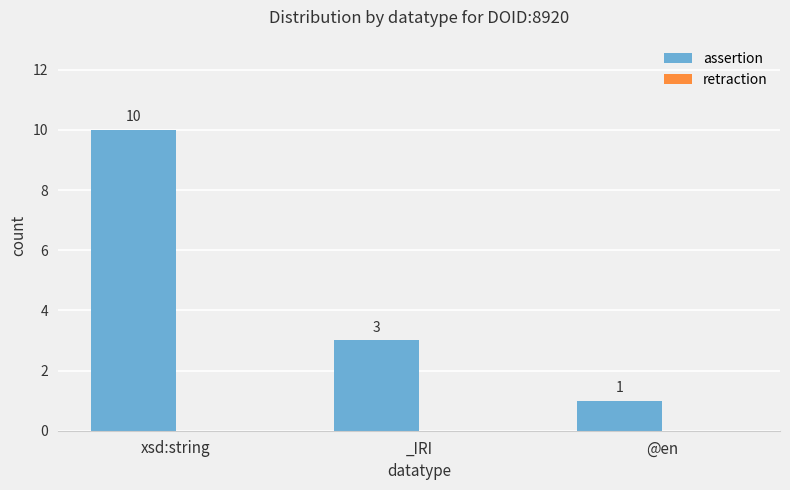

What is the label of the 3rd bar from the left?

@en